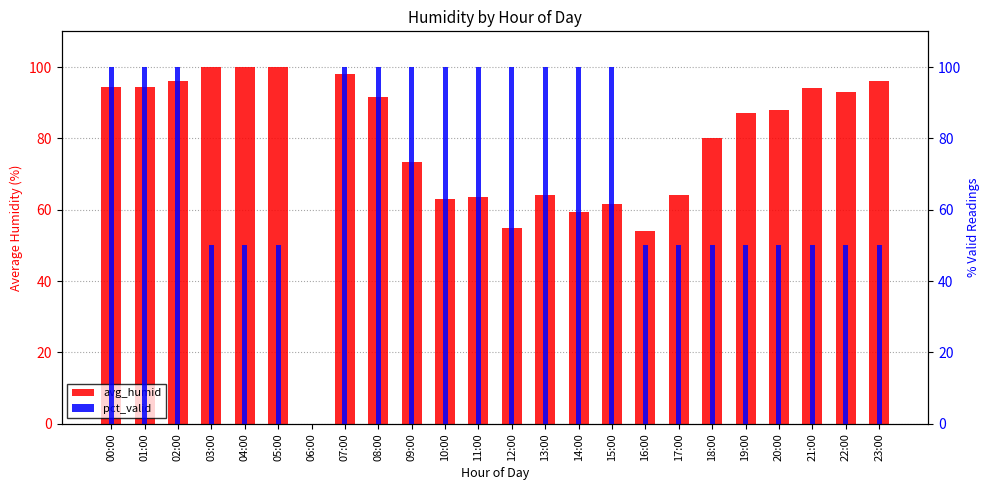

Reading left to right, transcribe all the data shown in this chart.

avg_humid: 00:00=94.5	01:00=94.5	02:00=96.0	03:00=100.0	04:00=100.0	05:00=100.0	06:00=0.0	07:00=98.0	08:00=91.5	09:00=73.5	10:00=63.0	11:00=63.5	12:00=55.0	13:00=64.0	14:00=59.5	15:00=61.5	16:00=54.0	17:00=64.0	18:00=80.0	19:00=87.0	20:00=88.0	21:00=94.0	22:00=93.0	23:00=96.0
pct_valid: 00:00=100.0	01:00=100.0	02:00=100.0	03:00=50.0	04:00=50.0	05:00=50.0	06:00=0.0	07:00=100.0	08:00=100.0	09:00=100.0	10:00=100.0	11:00=100.0	12:00=100.0	13:00=100.0	14:00=100.0	15:00=100.0	16:00=50.0	17:00=50.0	18:00=50.0	19:00=50.0	20:00=50.0	21:00=50.0	22:00=50.0	23:00=50.0